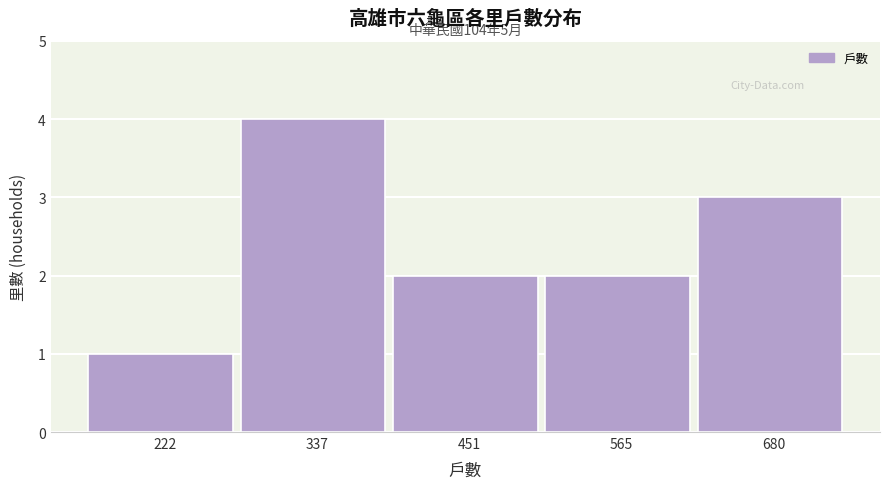

Over which range of the x-axis is the bar tallest?

280 to 400